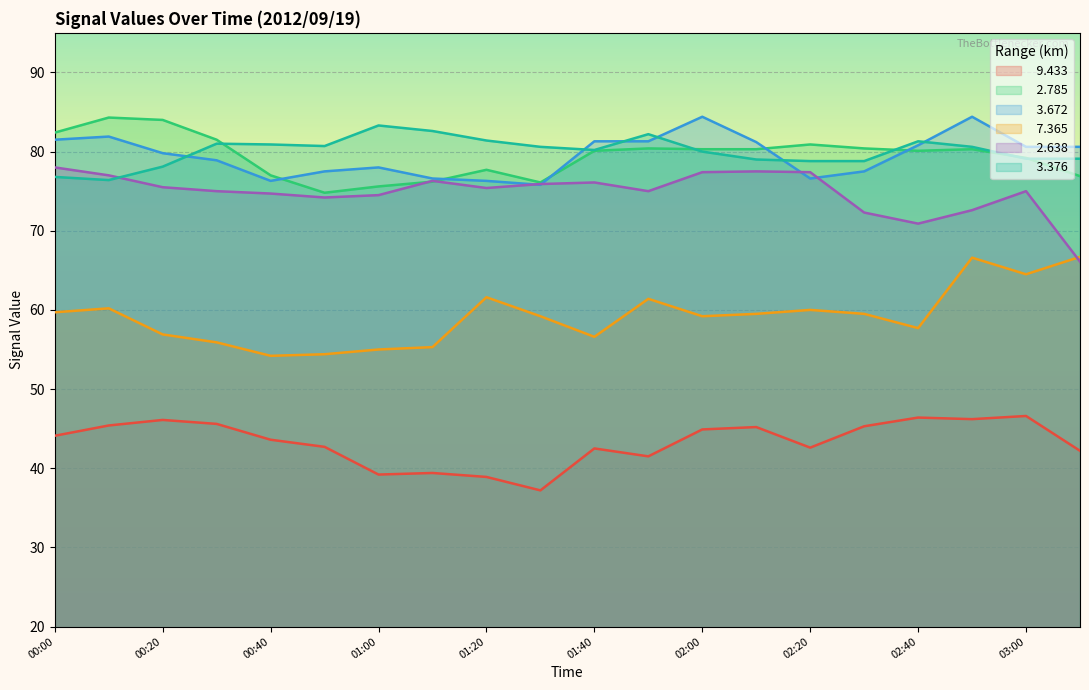

In   3.672, how many points are higher than both neighbors (excluding endpoints)?

4